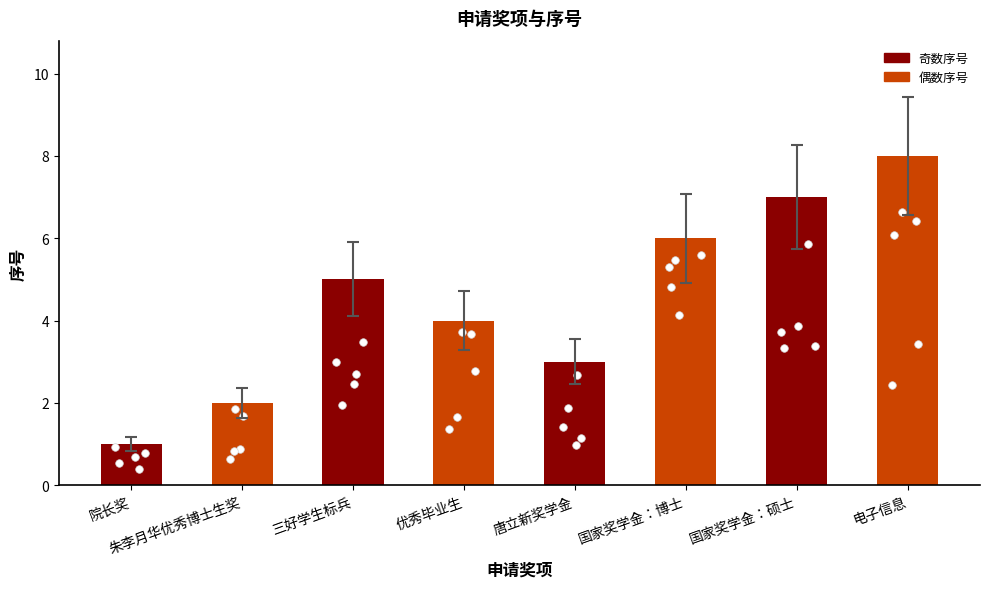

What is the change in value from 优秀毕业生 to 国家奖学金：博士?

+2